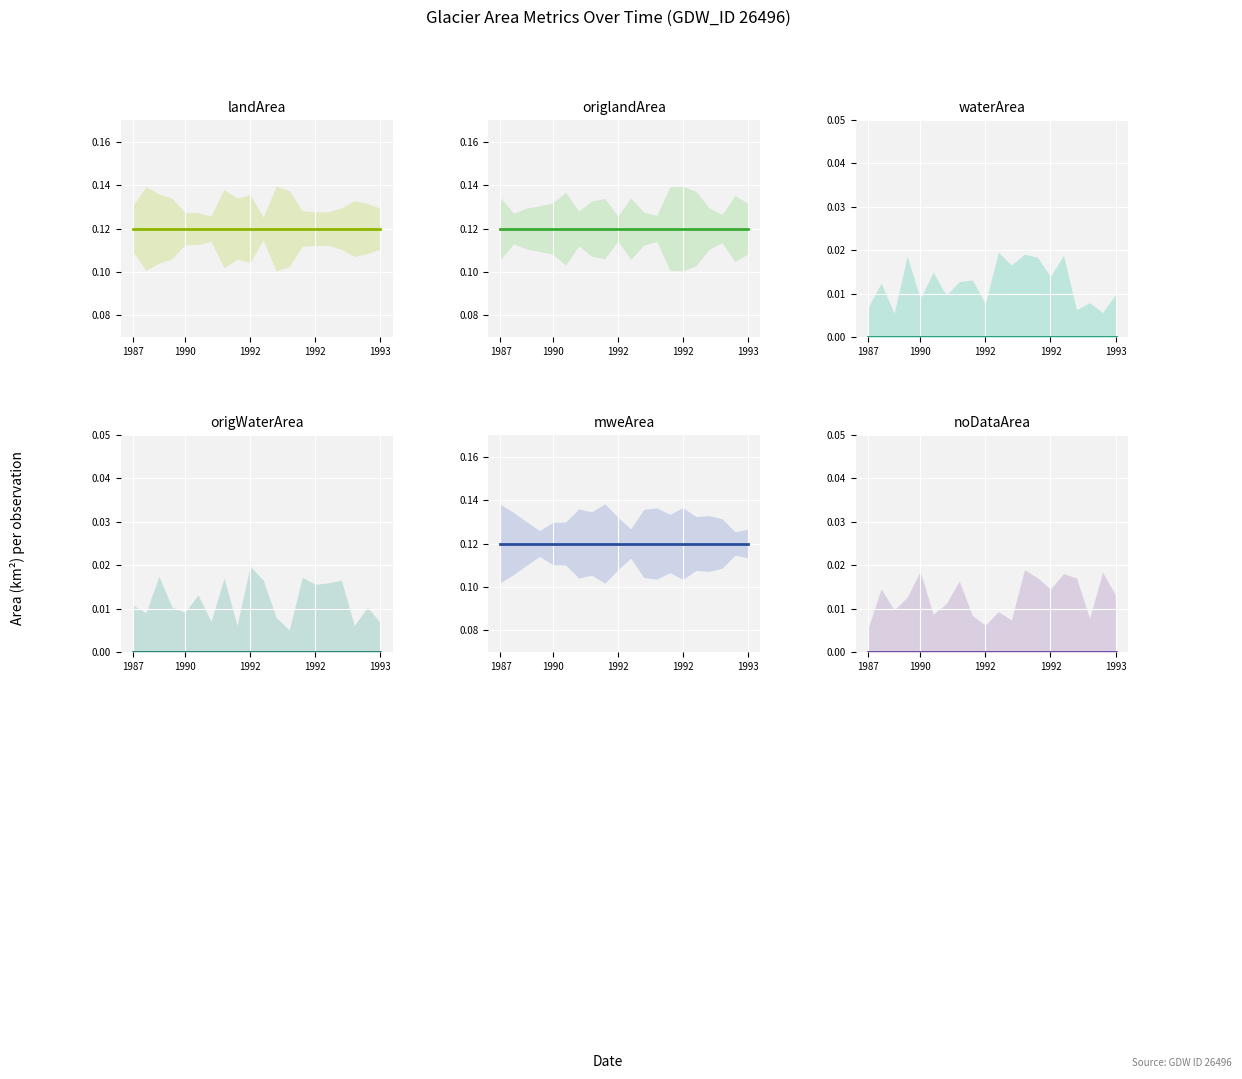

Does the chart display data point markers on the line(s)?

No